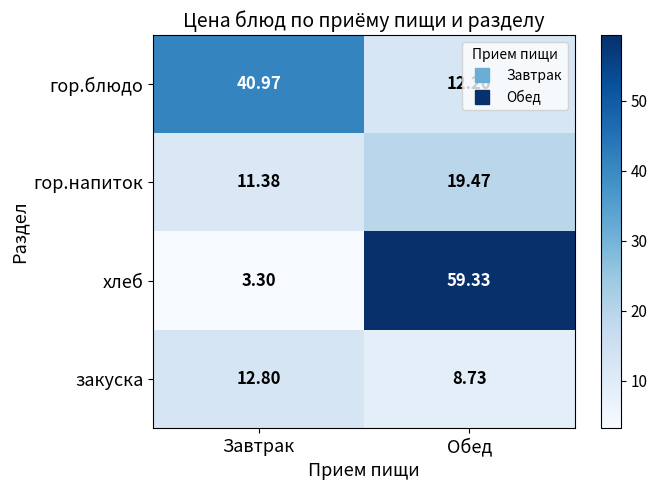

At which category is the sum across all series the highest?

Обед